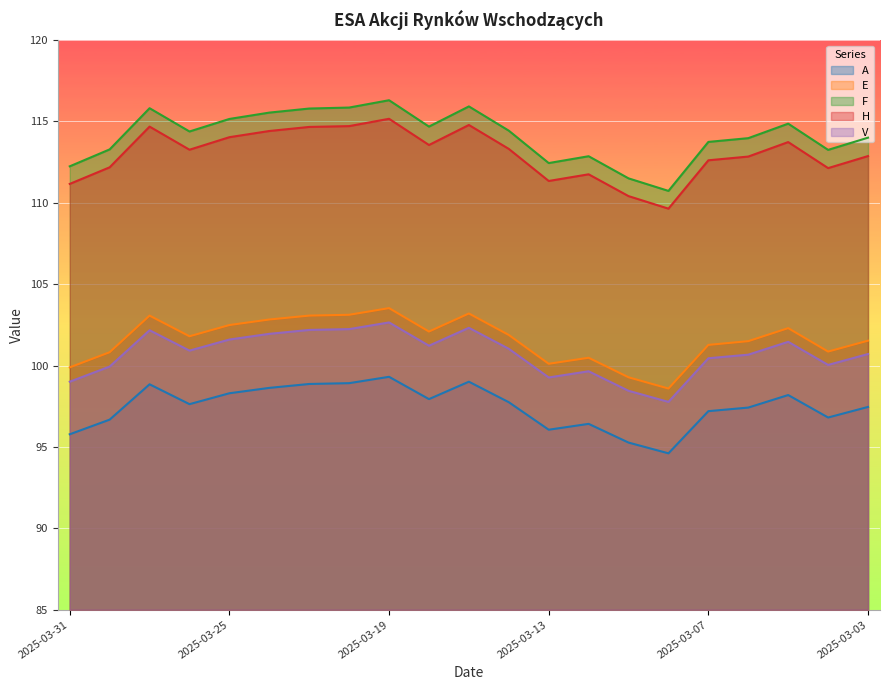

At which label does V first exceed 100?

2025-03-27